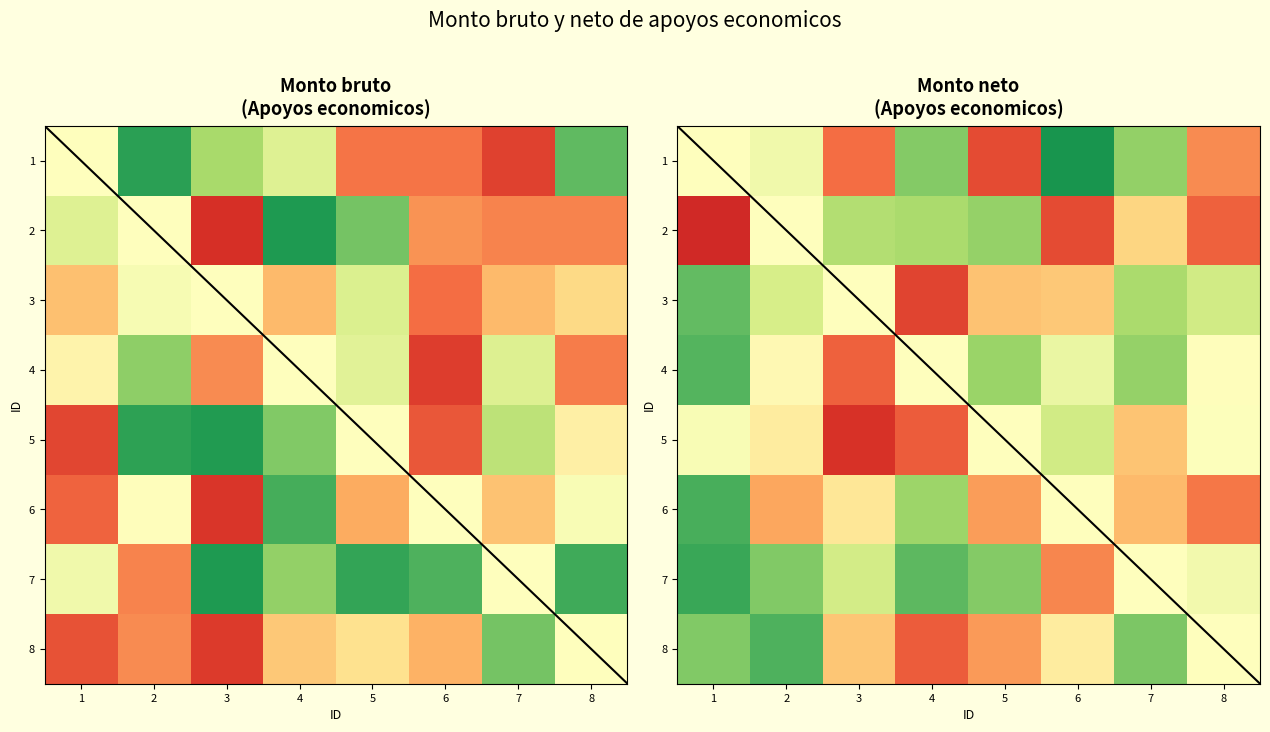

True or false: 4 has a value of 0.1 at 1.

False